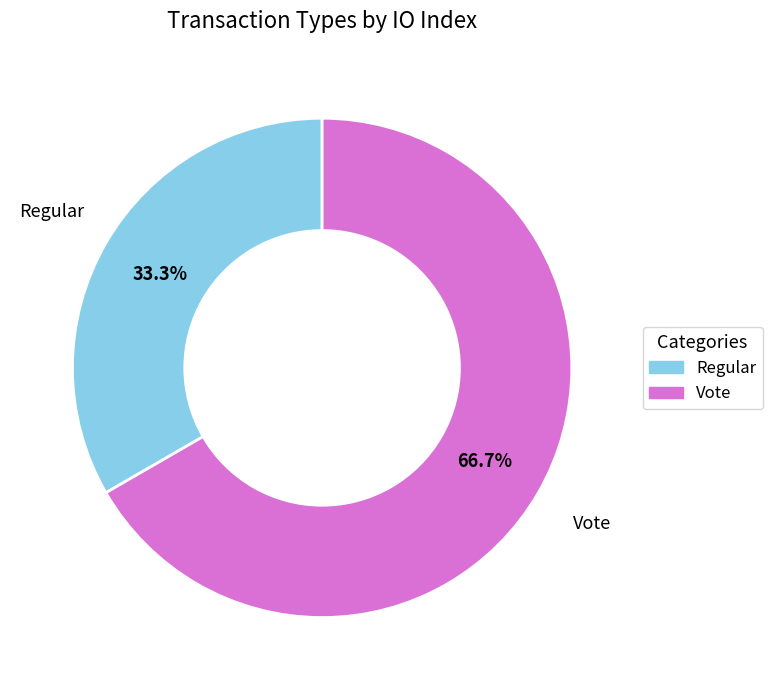

Which category accounts for the majority?

Vote